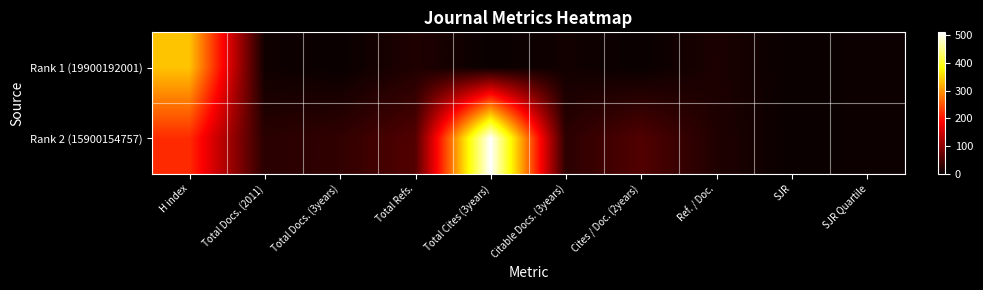

Rank the series by their maximum value, from highest to lowest.

Rank 2 (15900154757), Rank 1 (19900192001)